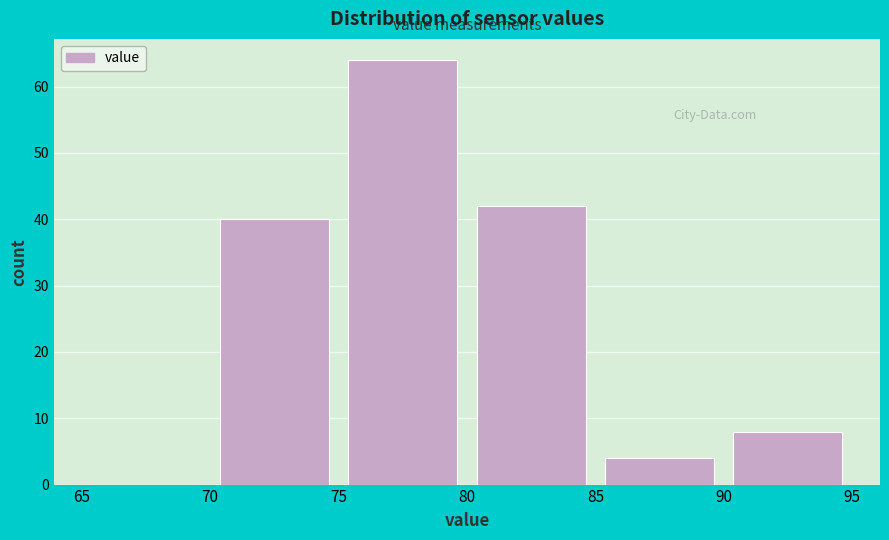

Which range on the x-axis has the tallest bar?

75 to 80